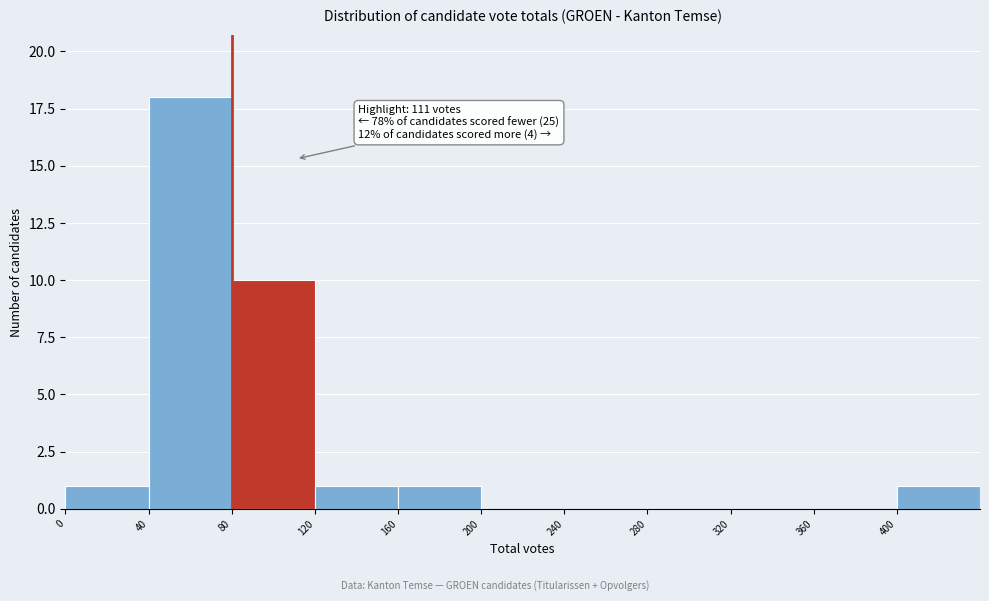

Over which range of the x-axis is the bar tallest?

40 to 80